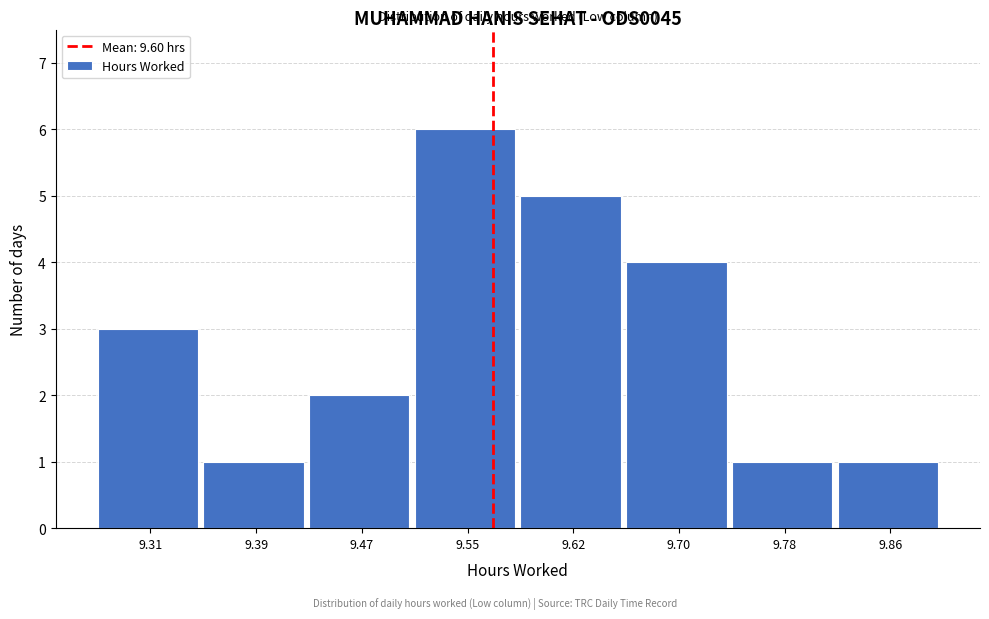

Reading right to left, list all the values displayed in this chart.

1	1	4	5	6	2	1	3